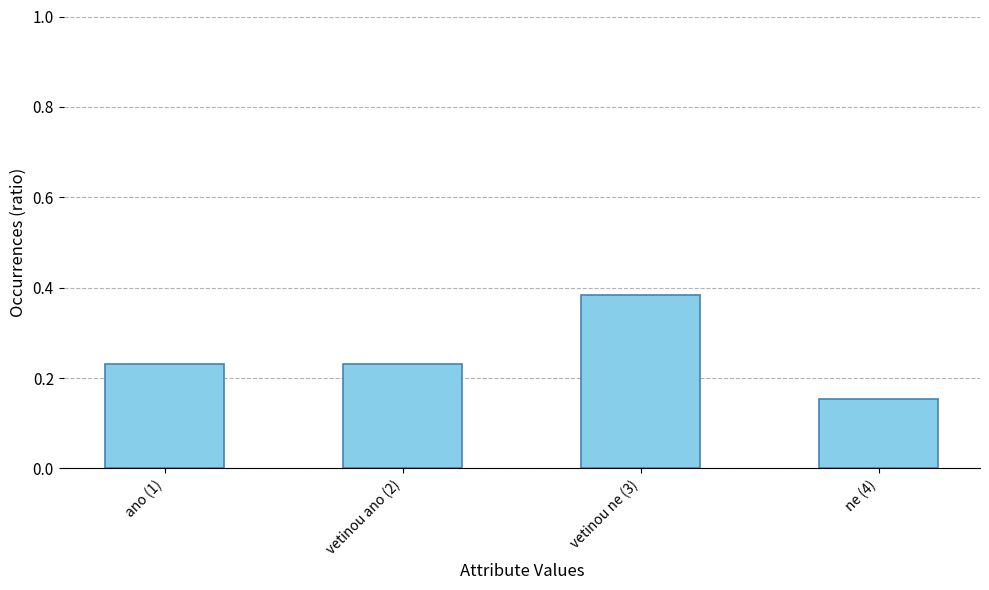

What is the change in value from vetinou ne (3) to ne (4)?

-0.2